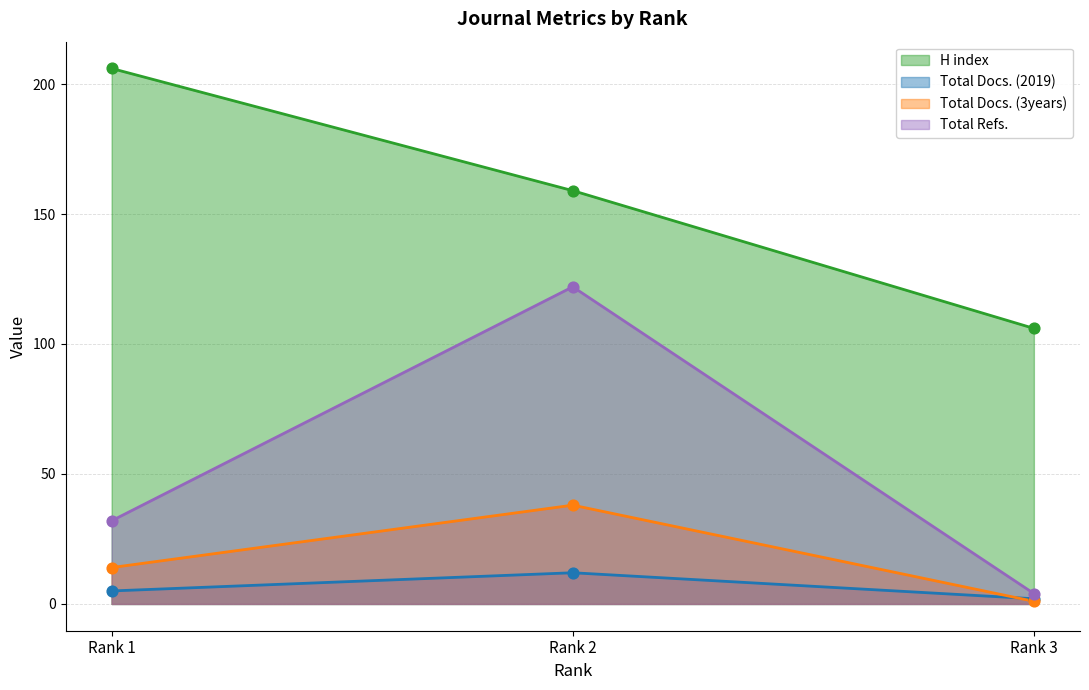

Which series has the widest spread of Y values?

Total Refs.